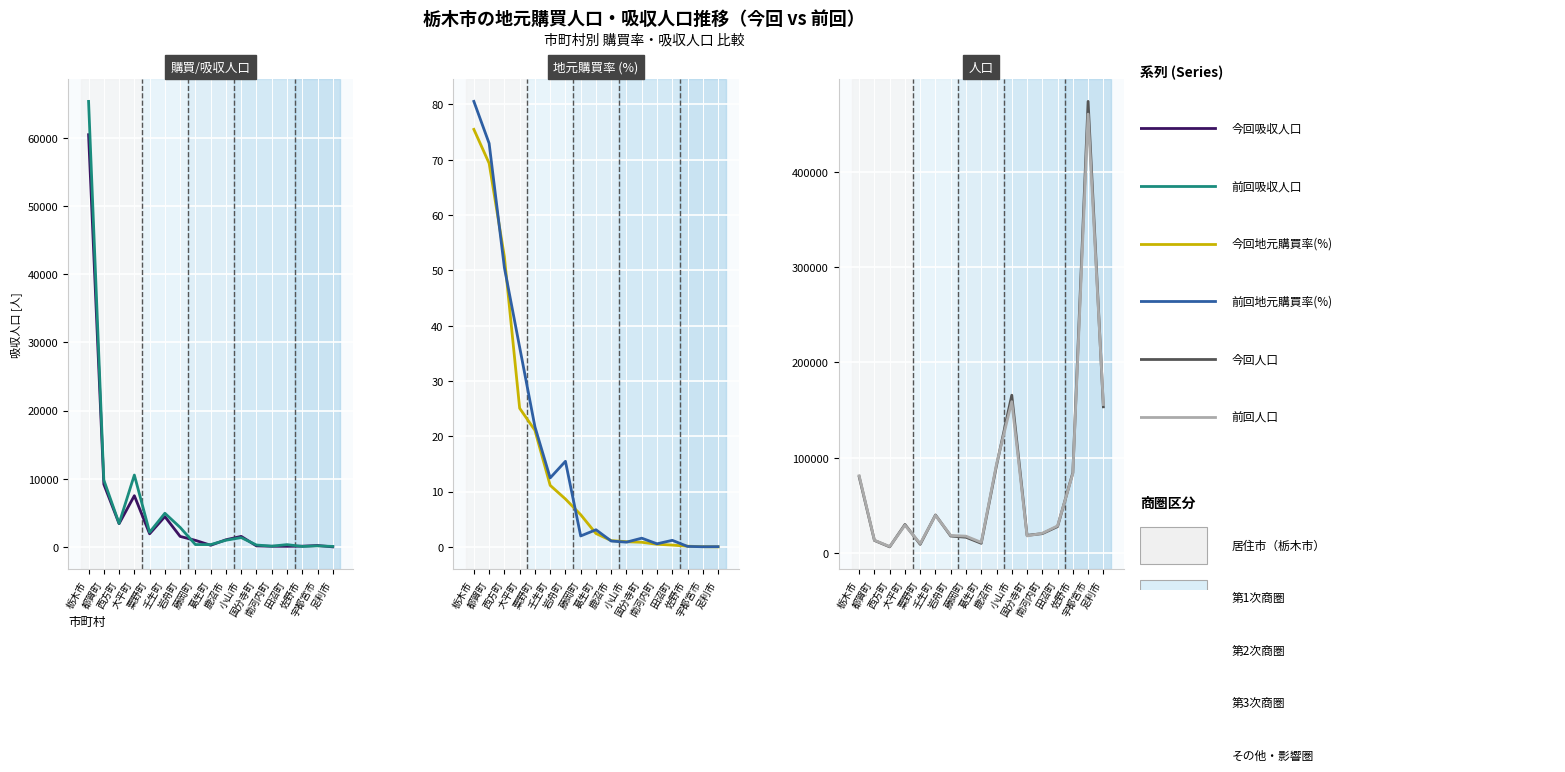

Reading left to right, list all the values displayed in this chart.

今回吸収人口: 60448.0	9193.0	3415.0	7514.0	1928.0	4450.0	1545.0	966.0	248.0	1051.0	1550.0	156.0	97.0	92.0	112.0	208.0	14.0
前回吸収人口: 65330.0	9805.0	3447.0	10543.0	2156.0	4939.0	2866.0	350.0	348.0	985.0	1370.0	284.0	117.0	341.0	74.0	157.0	76.0
今回地元購買率(%): 75.5	69.4	52.5	25.1	21.1	11.1	8.7	5.8	2.4	1.1	0.9	0.8	0.5	0.3	0.1	0.0	0.0
前回地元購買率(%): 80.5	73.0	50.5	36.1	21.7	12.5	15.5	2.0	3.1	1.1	0.9	1.6	0.6	1.2	0.1	0.0	0.1
今回人口: 80077.0	13254.0	6512.0	29977.0	9145.0	39968.0	17848.0	16590.0	10230.0	91901.0	165641.0	18589.0	20379.0	27808.0	84307.0	473962.0	153476.0
前回人口: 81107.0	13438.0	6828.0	29204.0	9921.0	39592.0	18512.0	17712.0	11205.0	93362.0	158894.0	17997.0	20782.0	28544.0	83427.0	460637.0	155835.0